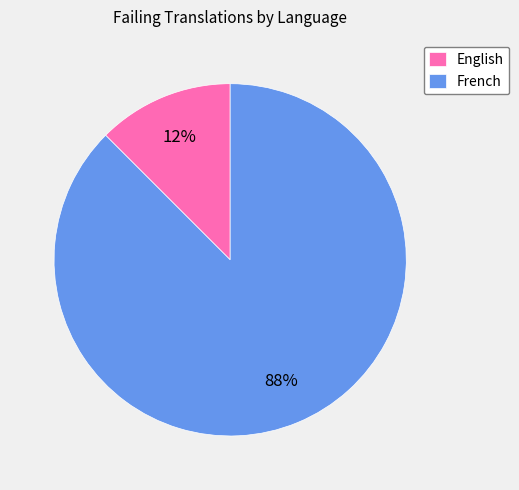

Which has a higher value, English or French?

French